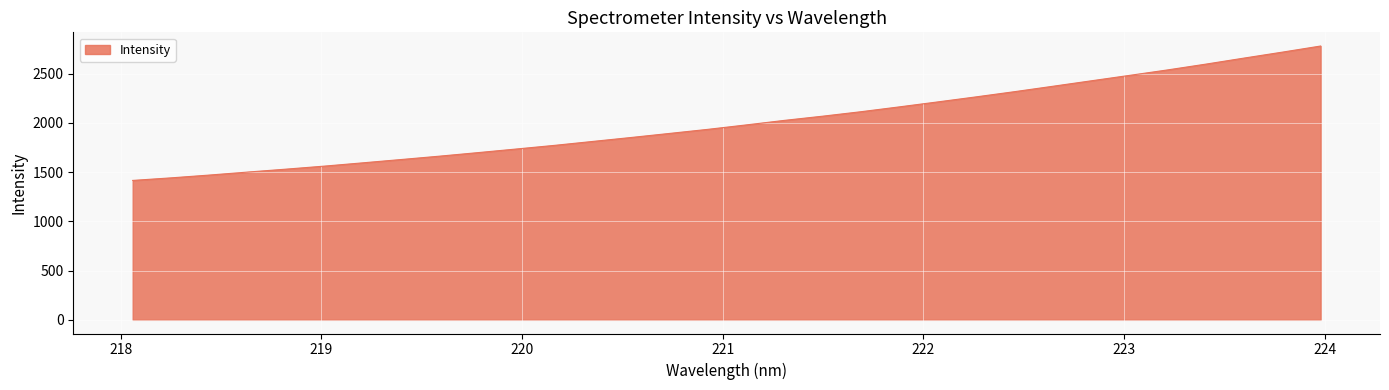

What is the difference between the maximum and minimum values?

1364.2